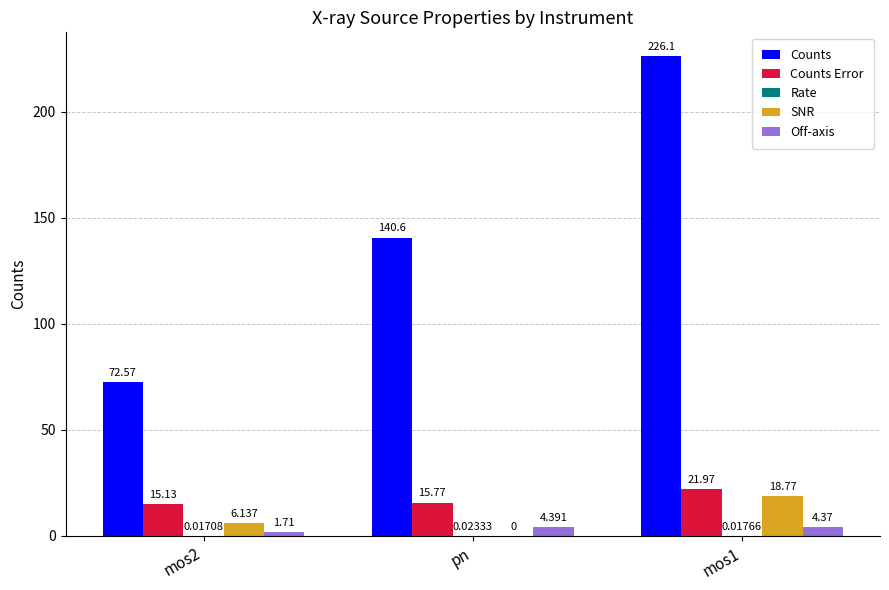

How many categories are shown in the chart?

3